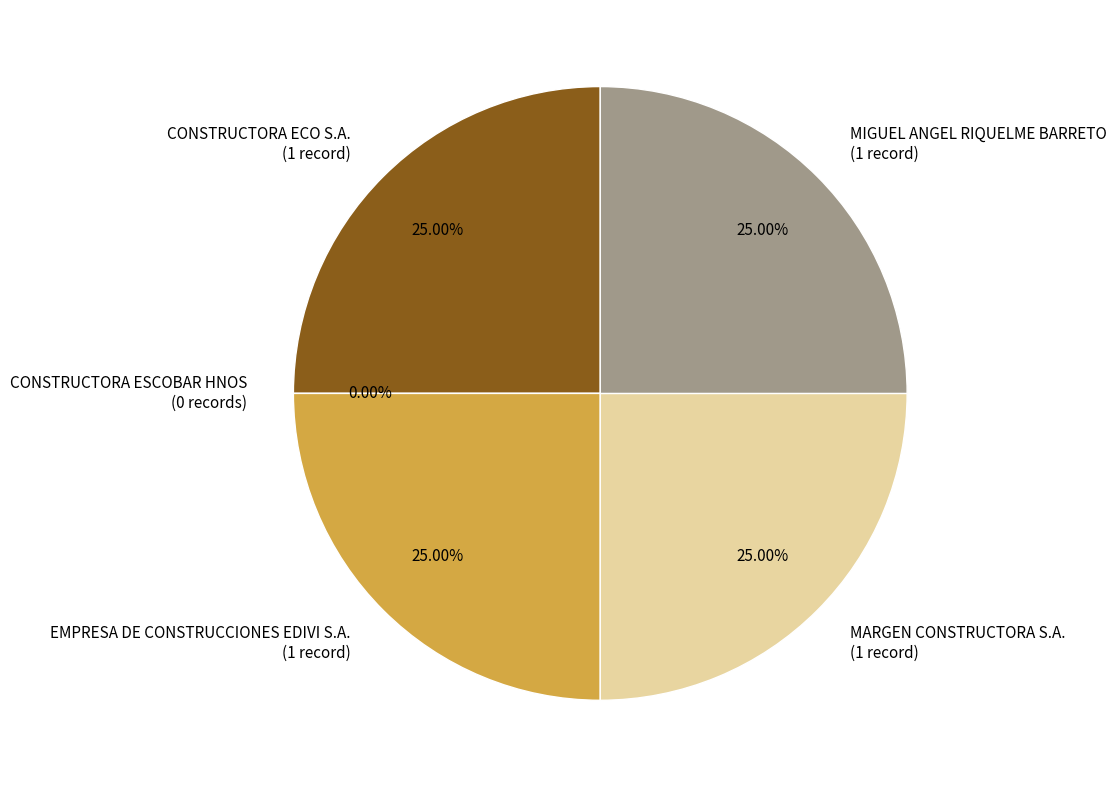

Which category has the smallest portion of the pie?

CONSTRUCTORA ESCOBAR HNOS